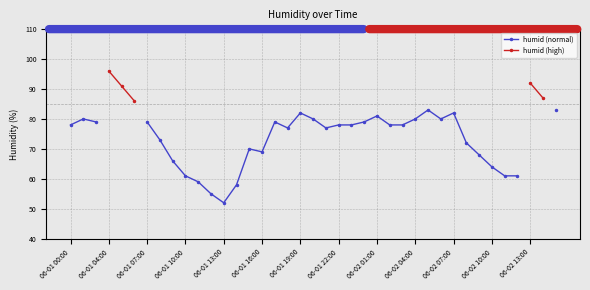

True or false: humid (normal) and humid (high) intersect in this chart.

False